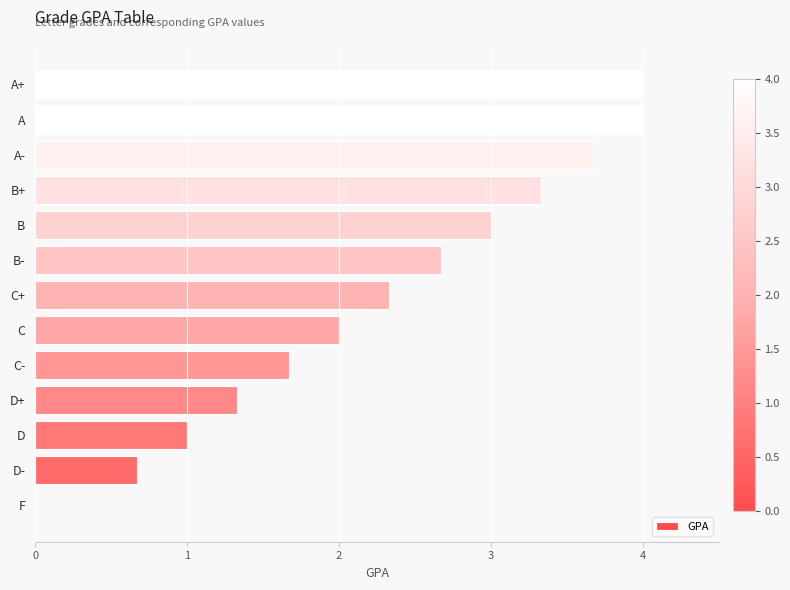

Approximately how many times larger is the value at C+ compared to A?

0.6